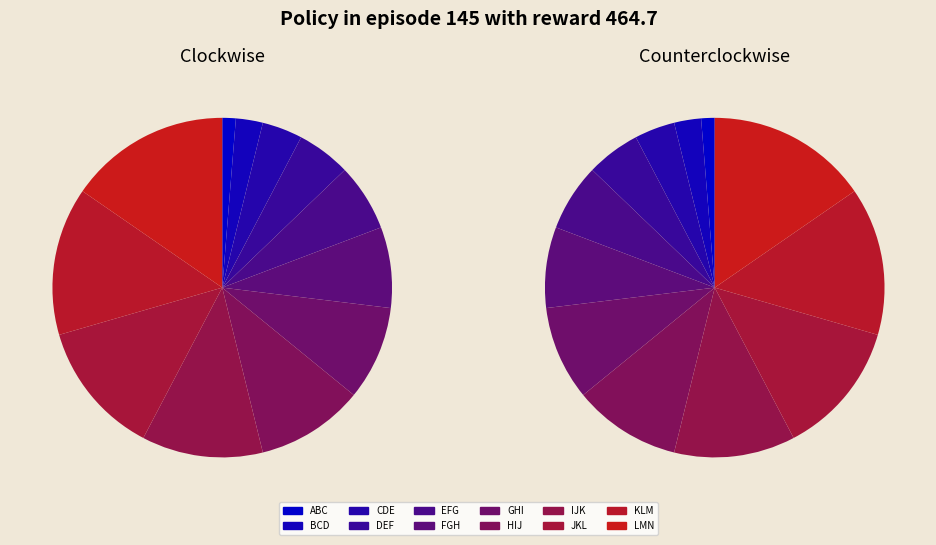

What is the ratio of the value at GHI to the value at KLM?

0.6